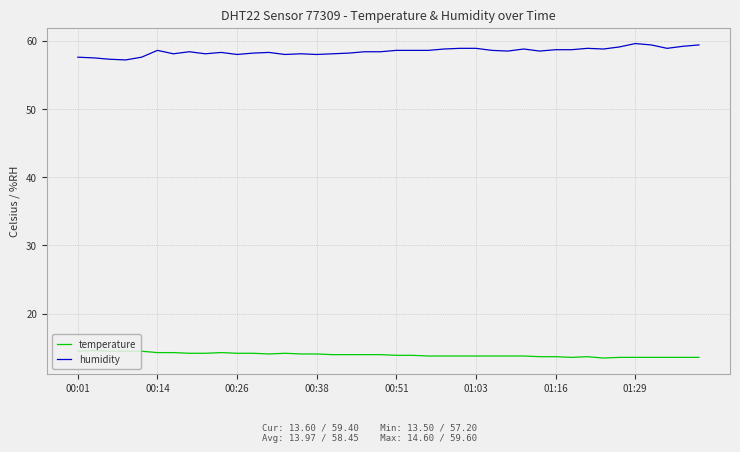

What is the difference between the maximum and minimum values in the humidity series?

2.4